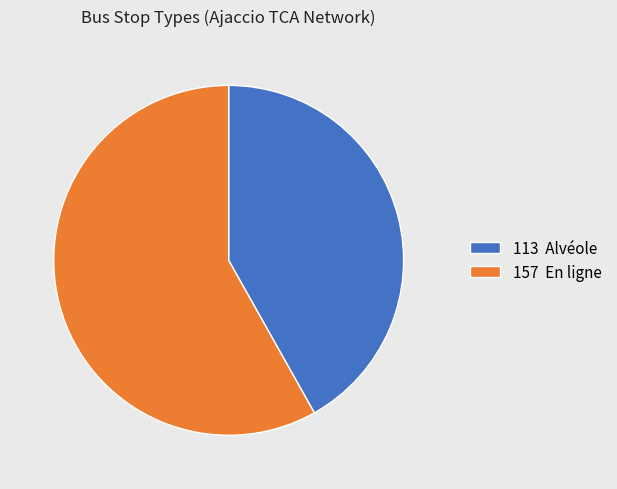

Count the number of slices in the pie.

2